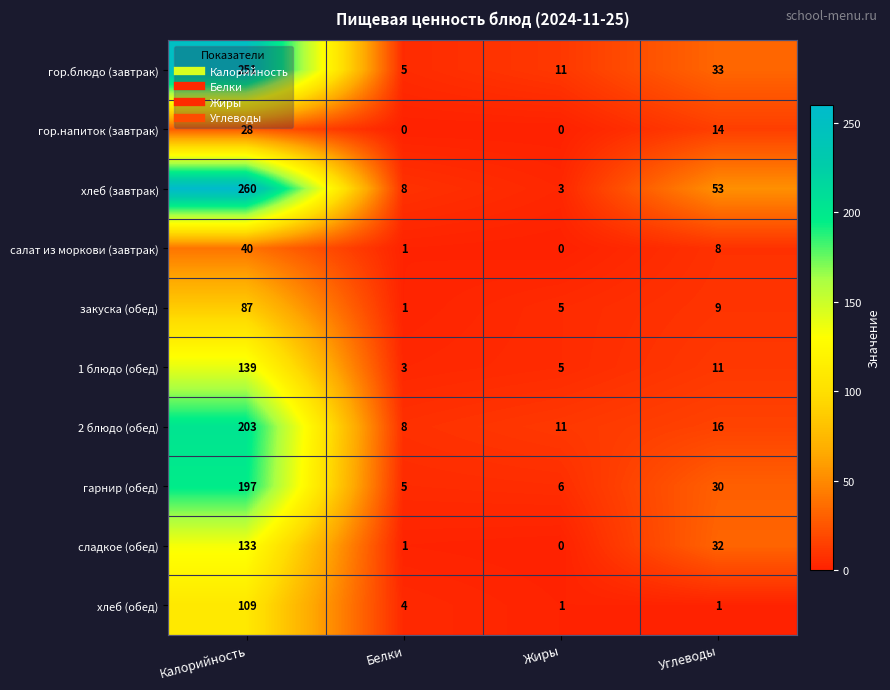

True or false: закуска (обед) has a value of 1 at Белки.

True